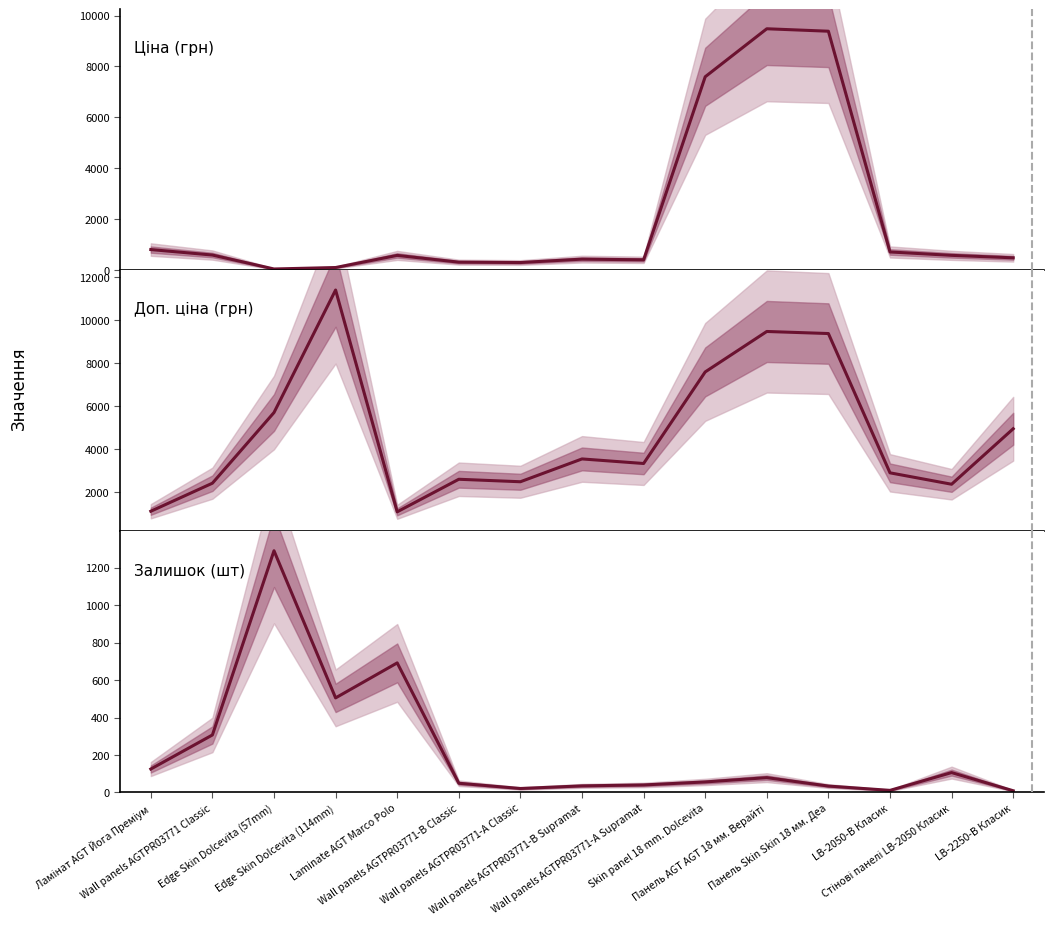

How many times do Ціна (грн) and Залишок (шт) cross each other?

2